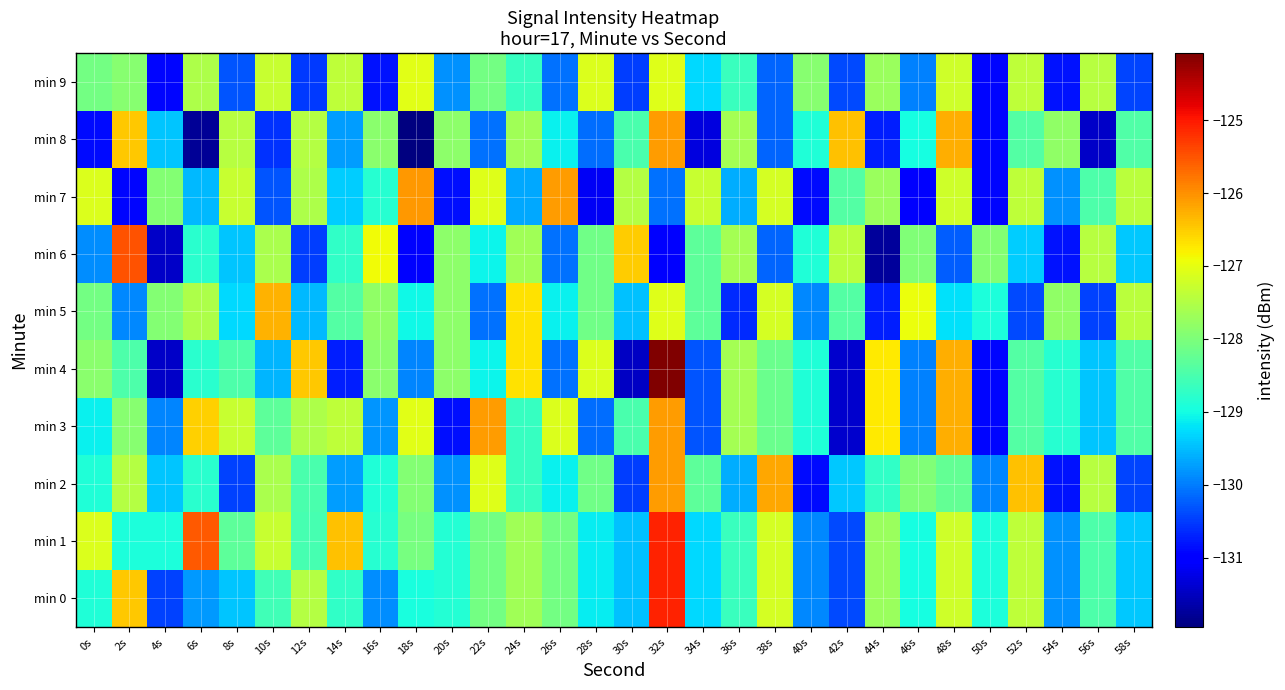

At which category is the sum across all series the highest?

32s